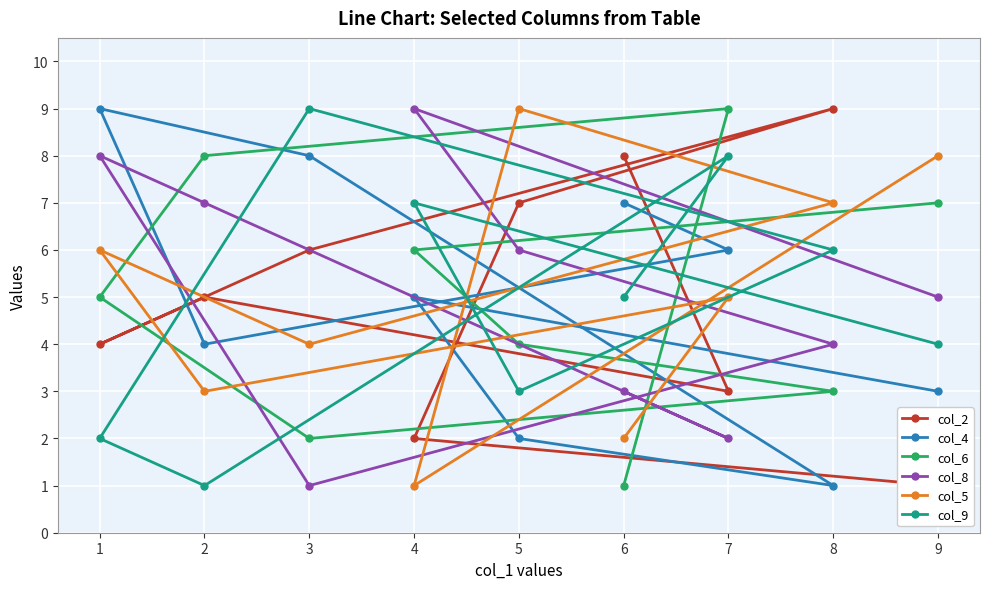

In col_5, how many points are lower than both neighbors (excluding endpoints)?

3